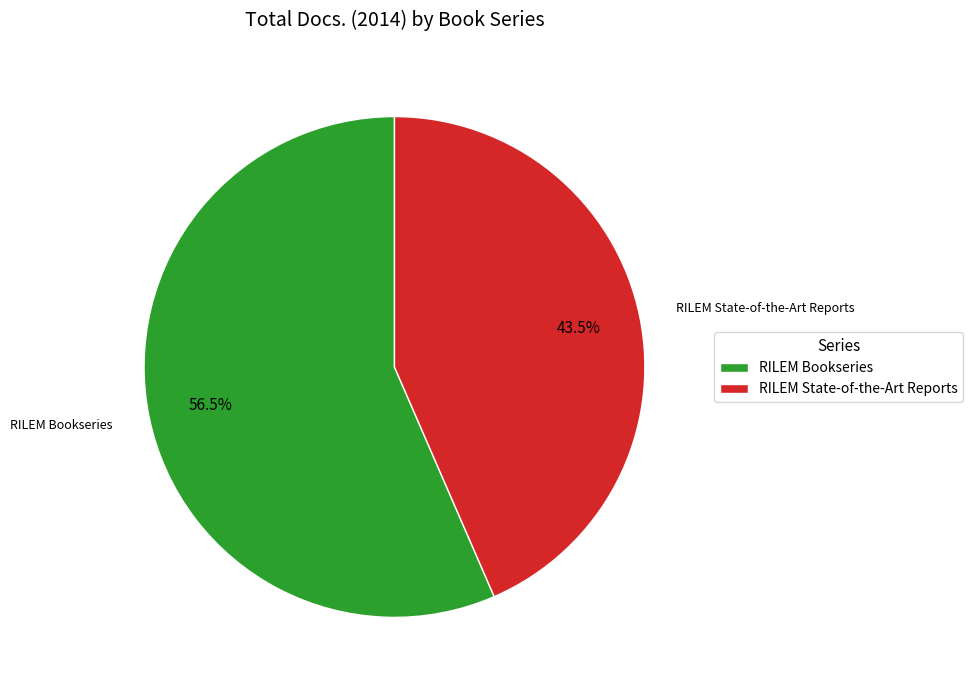

To the nearest percent, what is the difference between the largest and smallest slice percentages?

13%